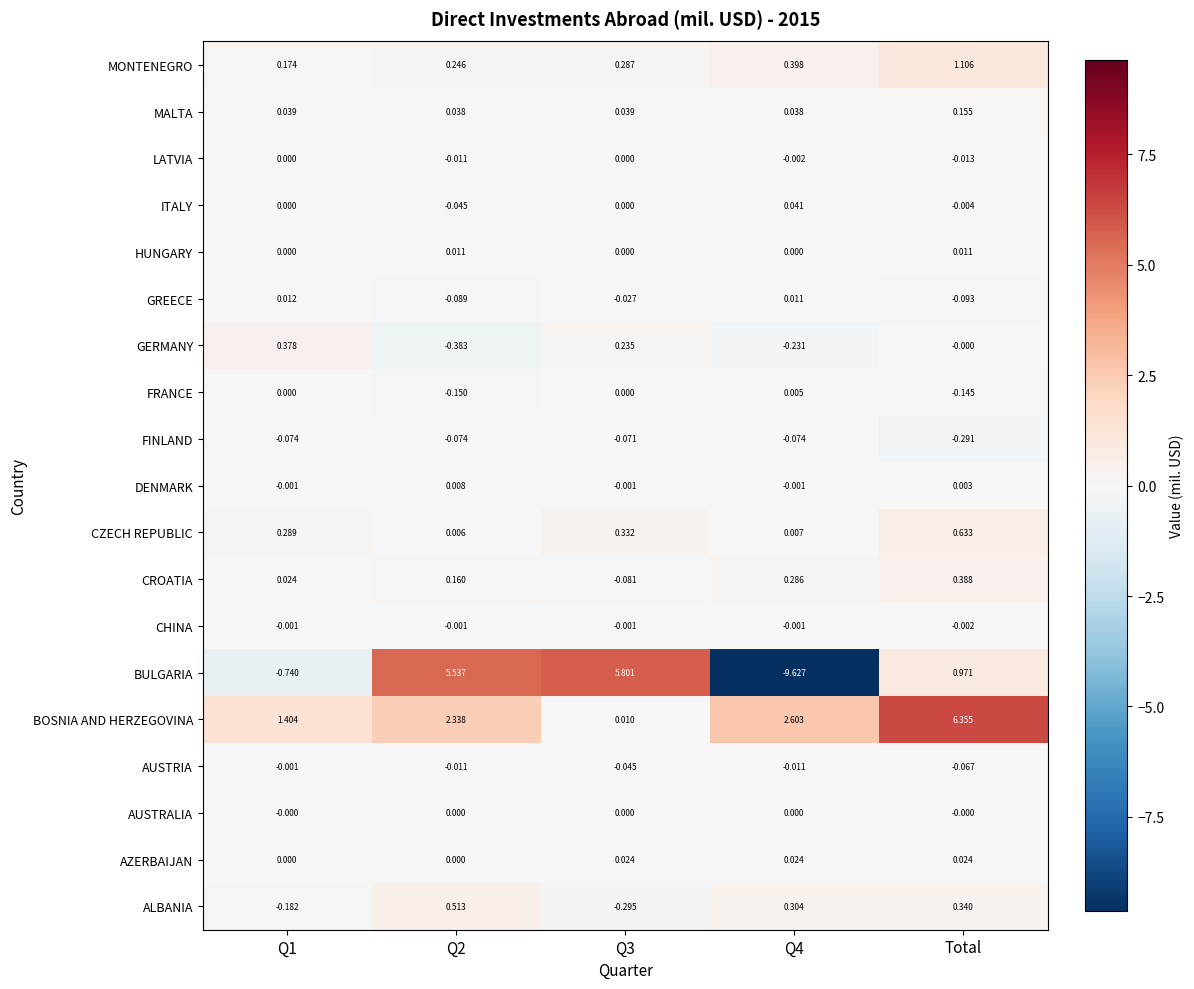

Which series has the widest spread of values?

BULGARIA